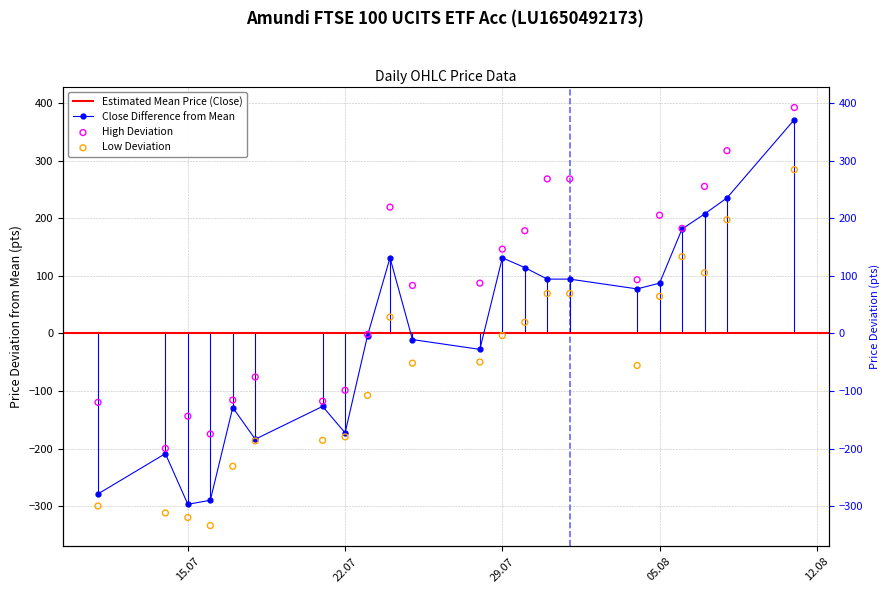

Which series has the largest total across all categories?

High